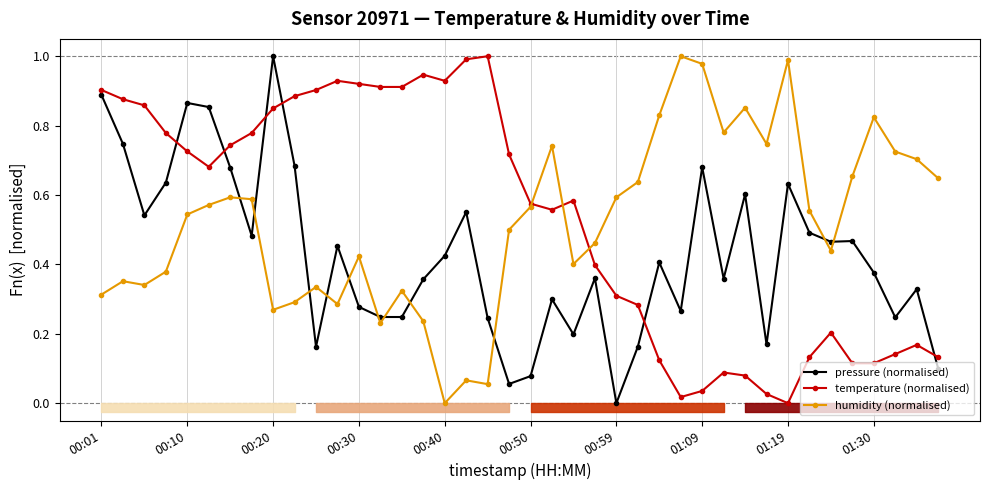

Is this an area chart (filled region under the line)?

No